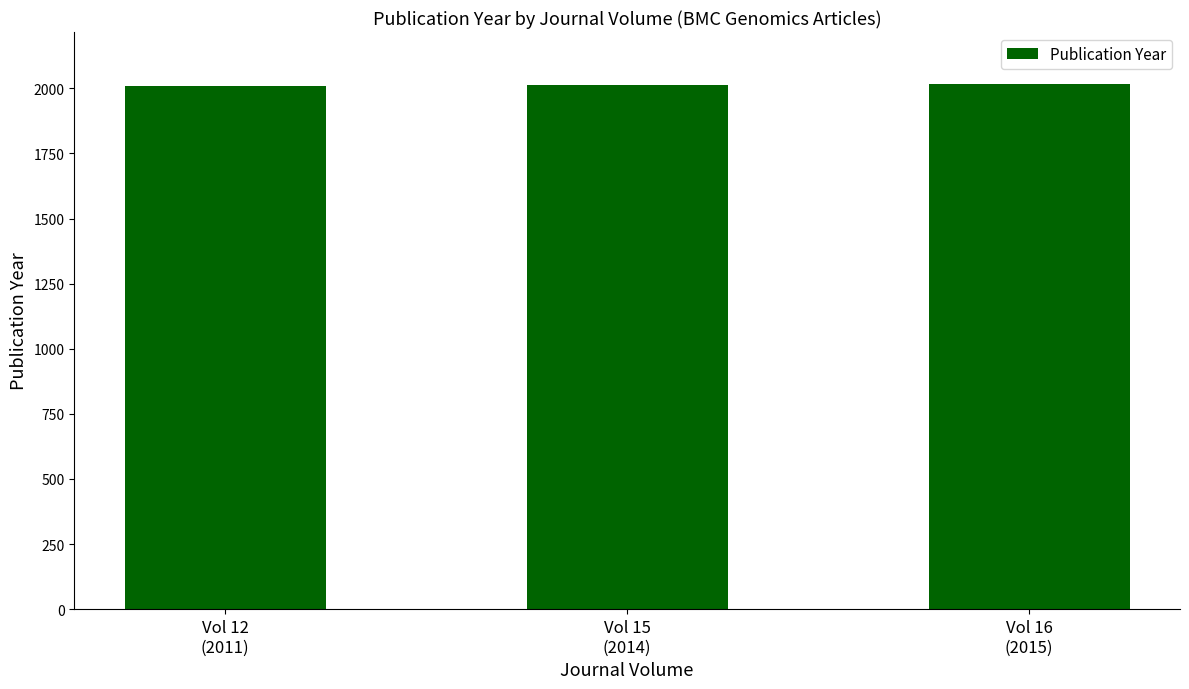

What position from the right is Vol 15
(2014)?

2